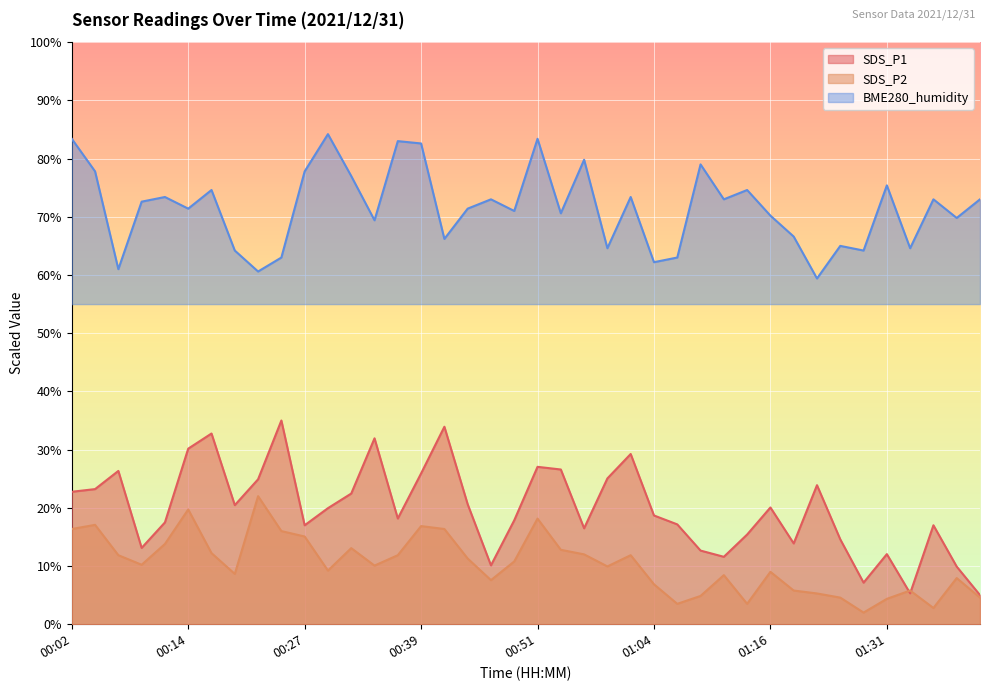

True or false: BME280_humidity has a value of 64.2 at 01:28.

True